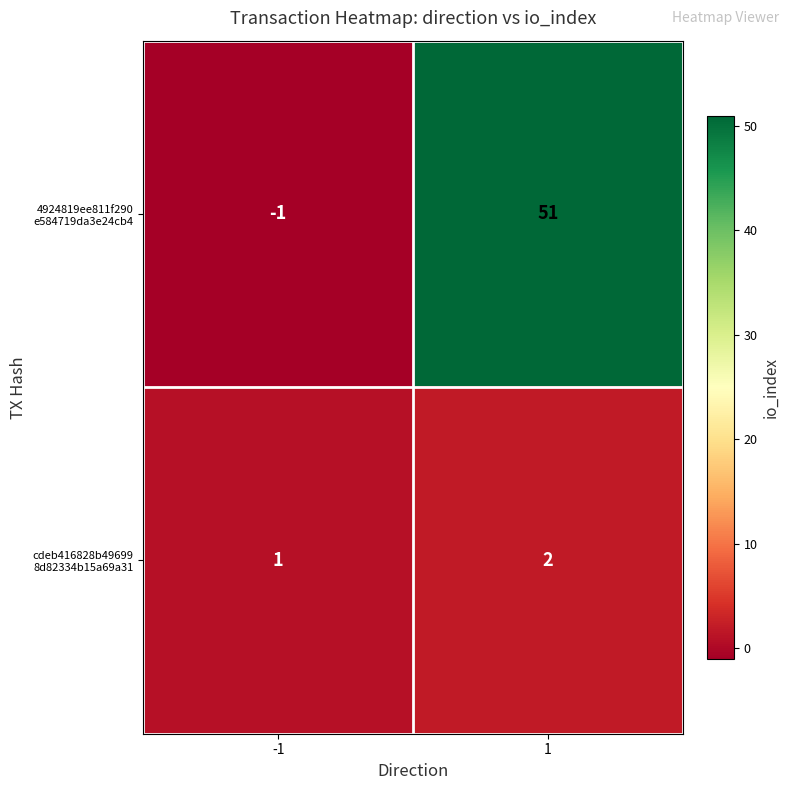

What is the spread (max minus min) of values at 1?

49